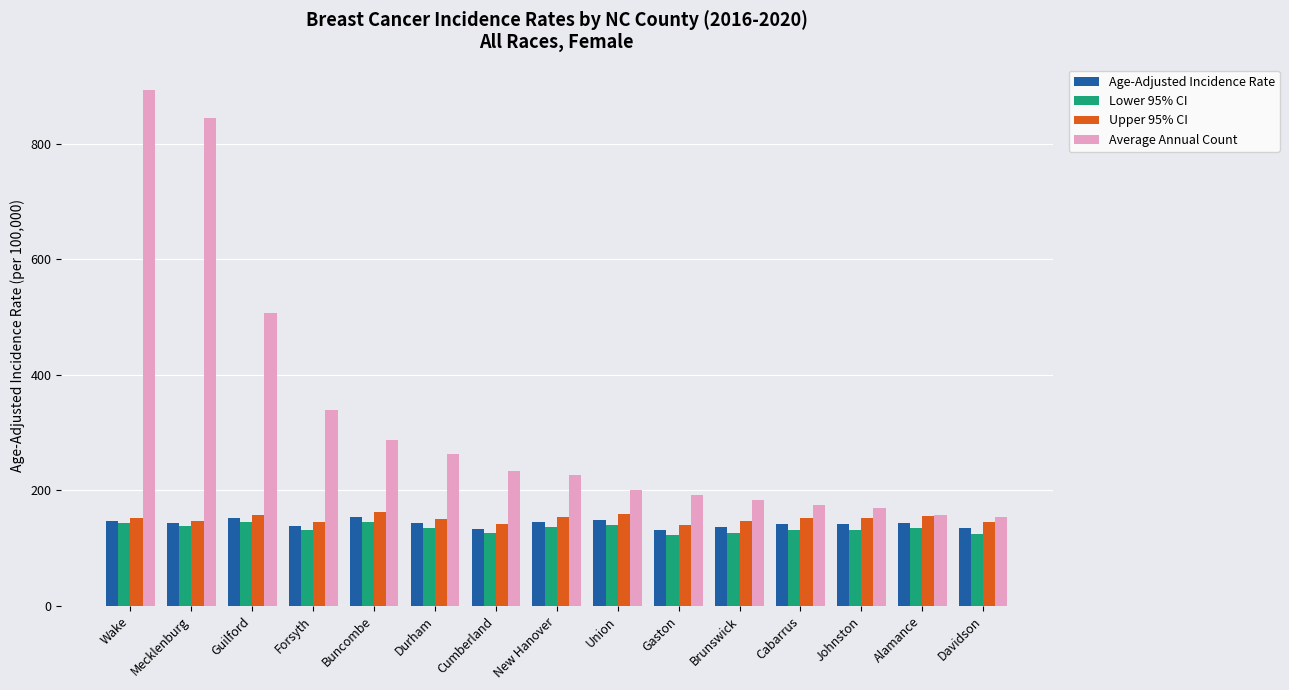

What position from the left is New Hanover?

8